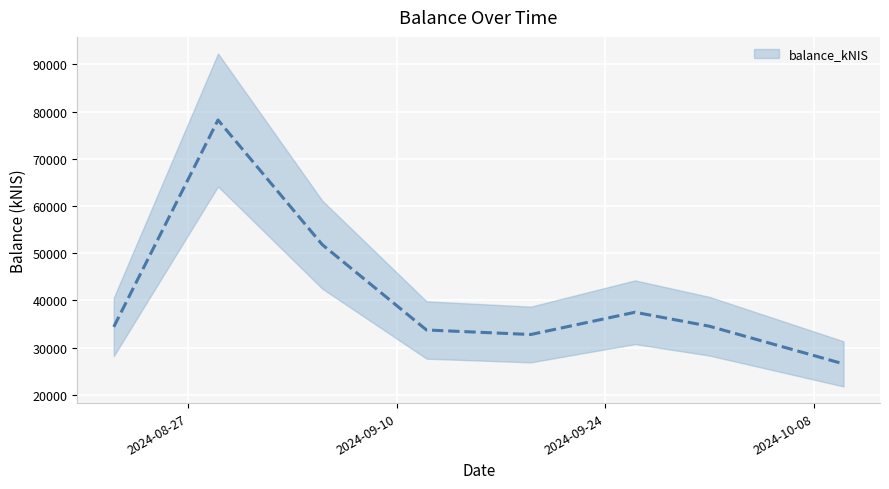

Reading left to right, transcribe all the data shown in this chart.

34398.0	78229.4	51822.4	33743.2	32786.2	37501.0	34535.0	26563.8